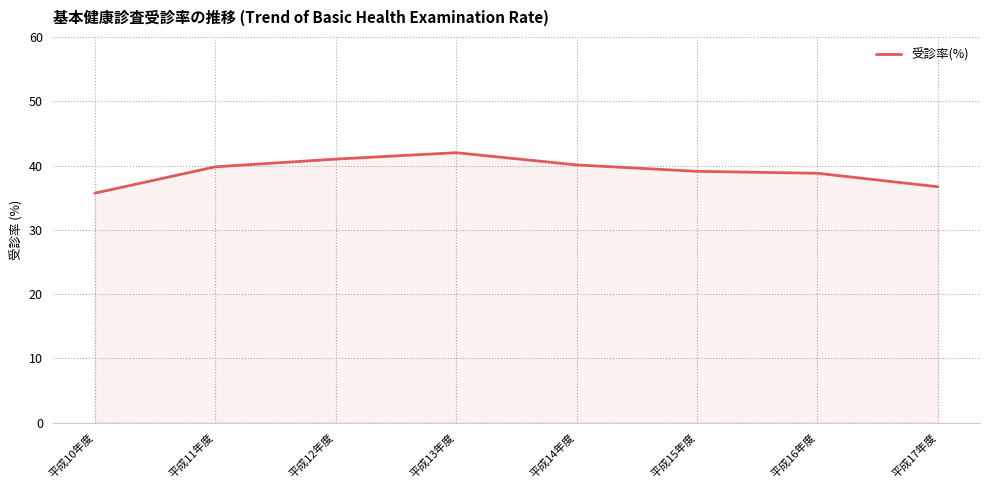

Between 平成10年度 and 平成12年度, which is larger?

平成12年度